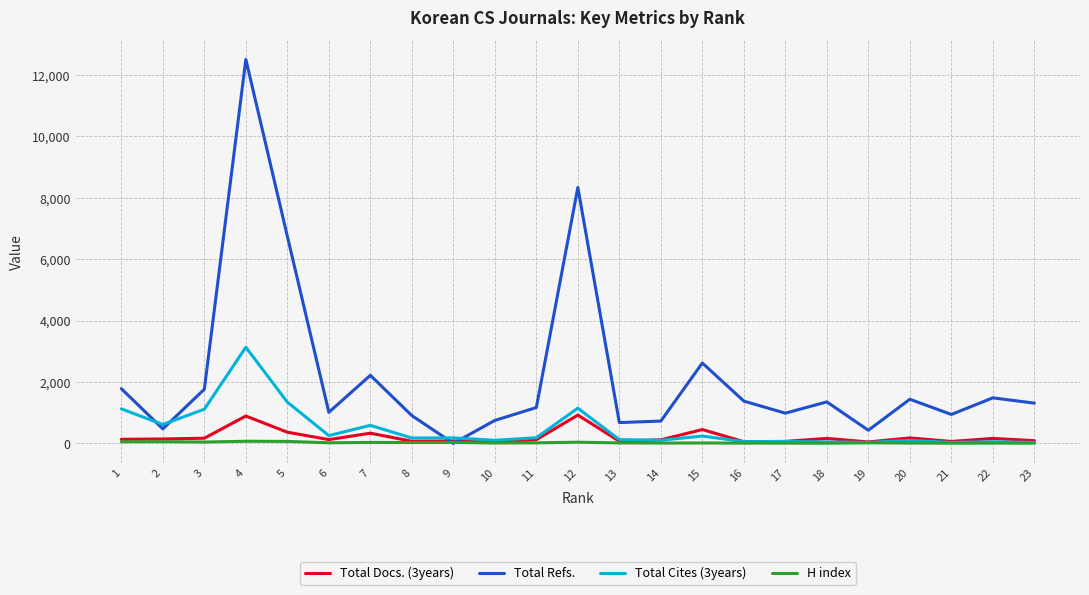

True or false: Total Cites (3years) has a value of 61 at 17.

True